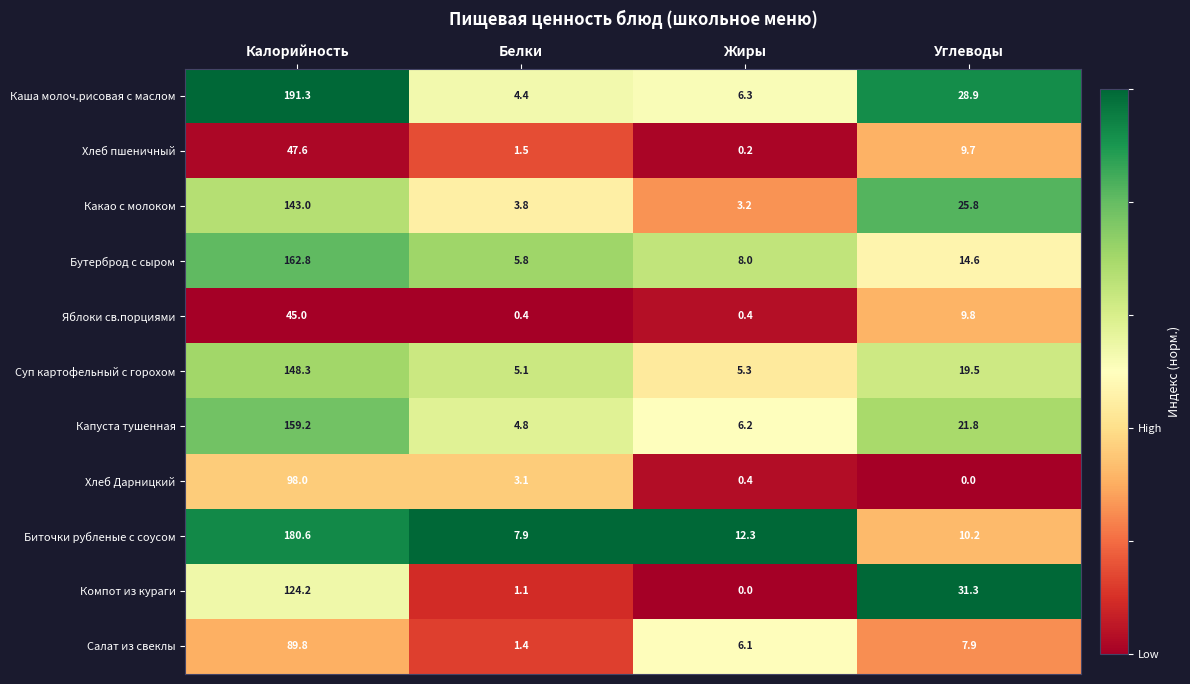

At which category is the sum across all series the highest?

Калорийность